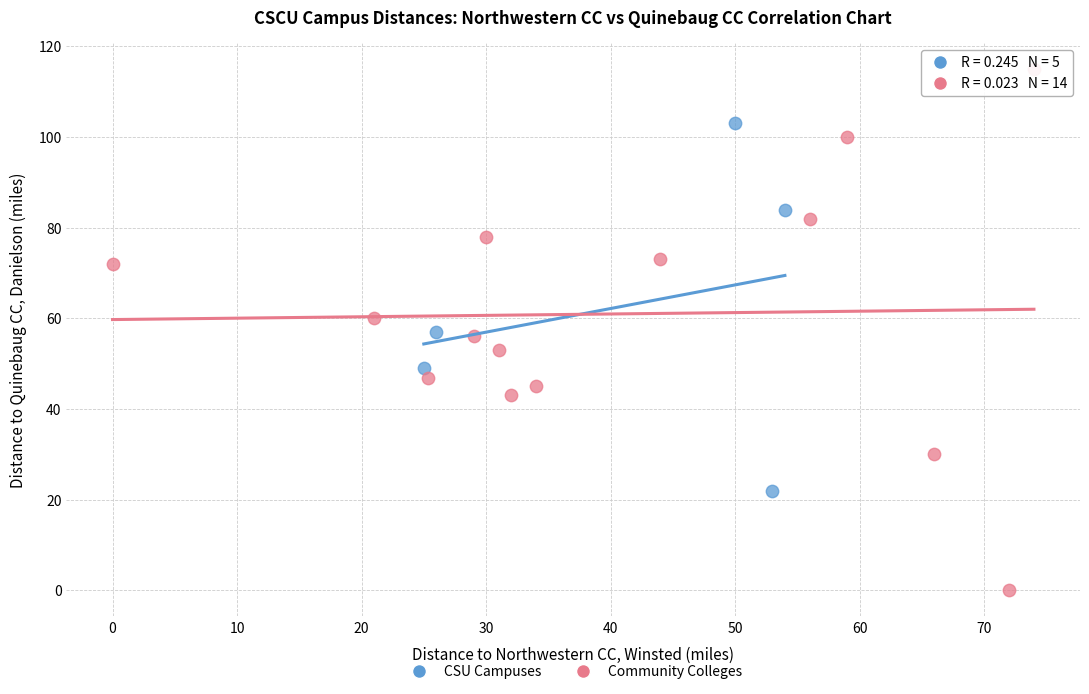

Which series has the widest spread of Y values?

Community Colleges